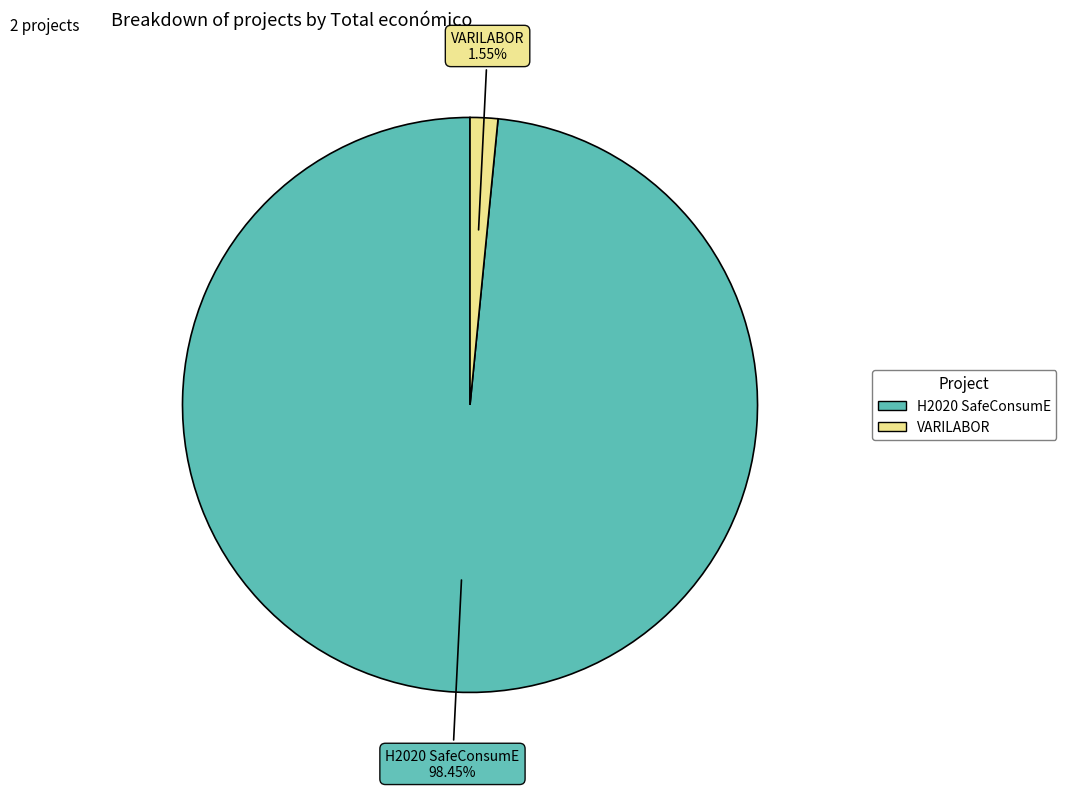

Which category has the biggest portion of the pie?

H2020 SafeConsumE